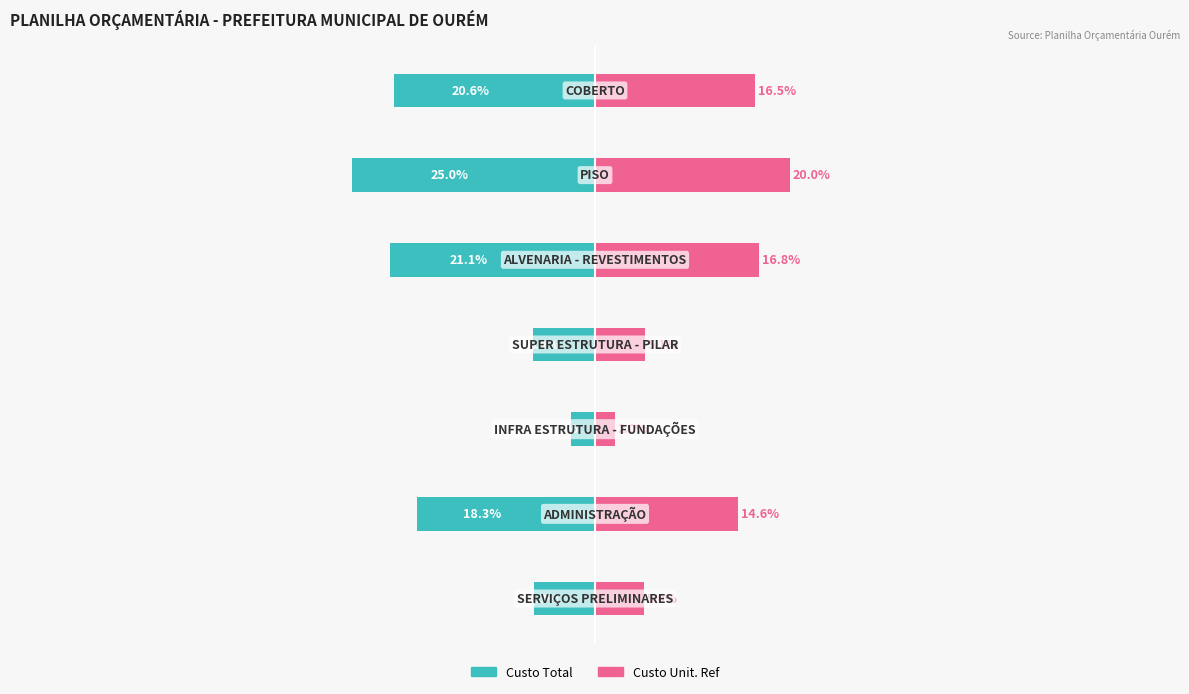

At which category is the sum across all series the highest?

2